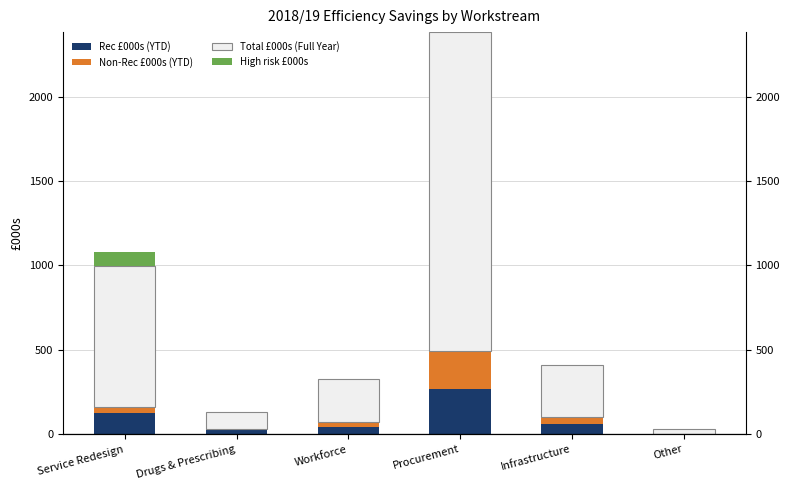

What is the value of the Non-Rec £000s (YTD) bar at the 1st from the left?

33